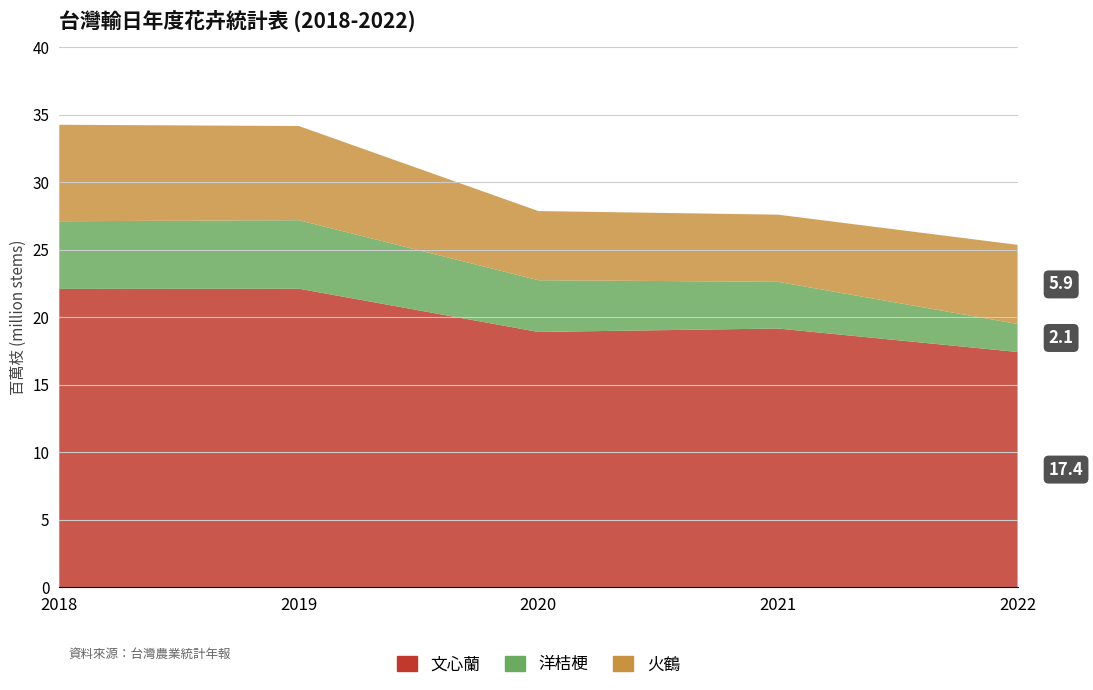

Reading right to left, list all the values displayed in this chart.

文心蘭: 2022=17427878	2021=19167263	2020=18912681	2019=22116416	2018=22102531
洋桔梗: 2022=2076628	2021=3460042	2020=3834070	2019=5077530	2018=5011860
火鶴: 2022=5861775	2021=4976321	2020=5122483	2019=6978061	2018=7151314